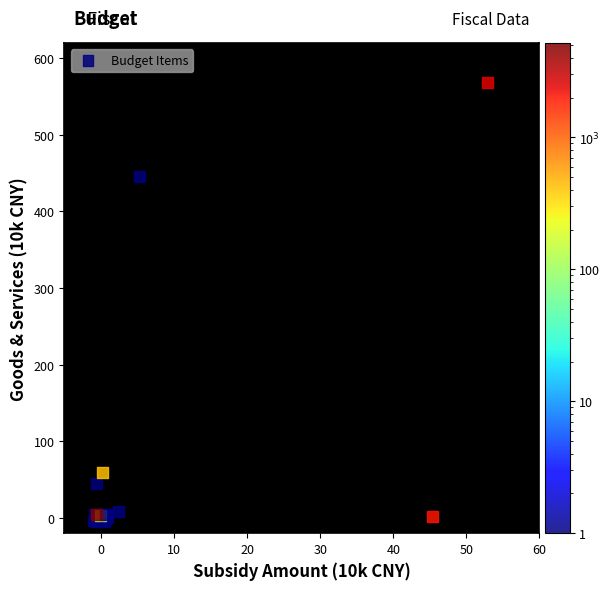

What Y value in the scatter plot is closest to 281?

445.2